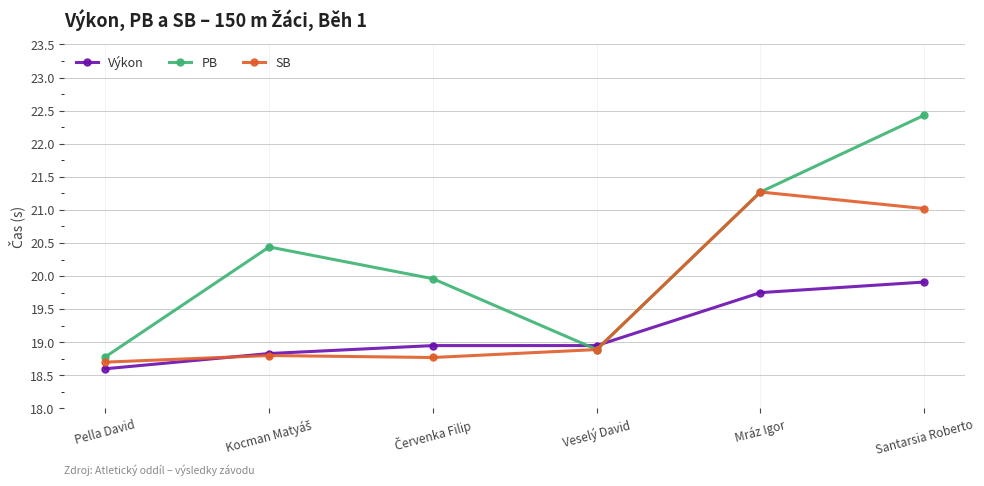

The value of Výkon at Santarsia Roberto is 19.9. True or false?

True